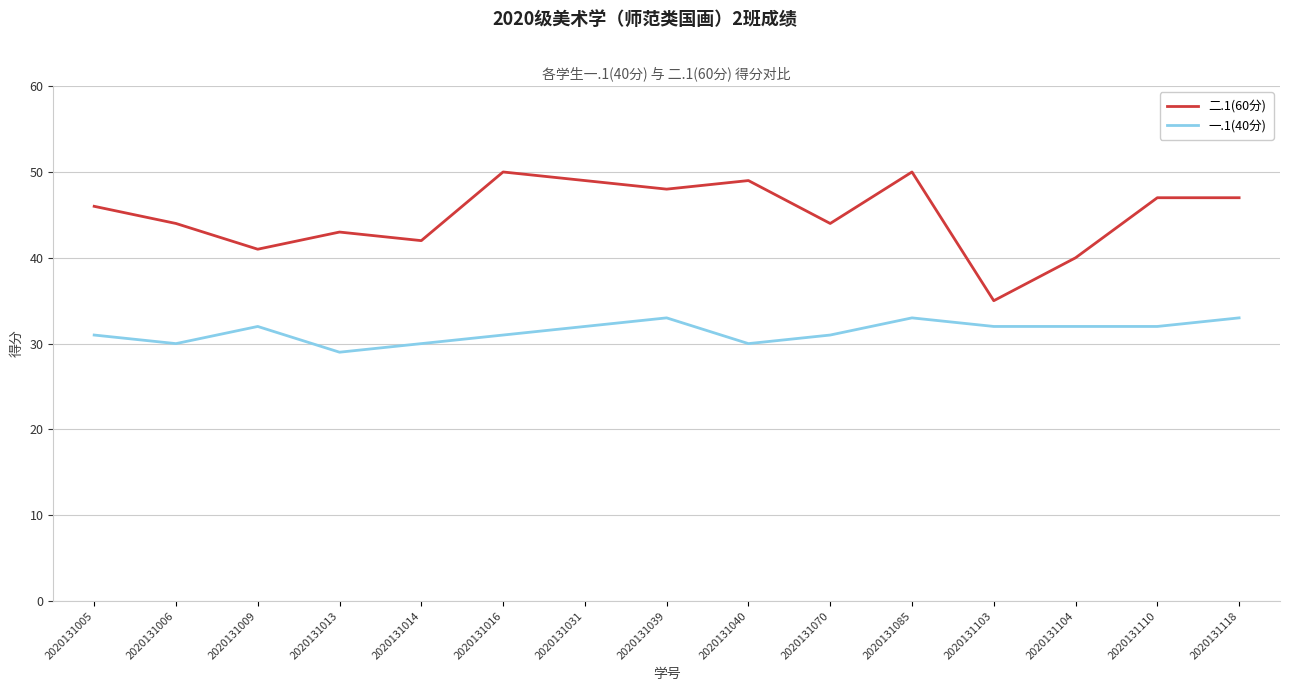

Rank the series at 2020131118 from lowest to highest value.

一.1(40分), 二.1(60分)